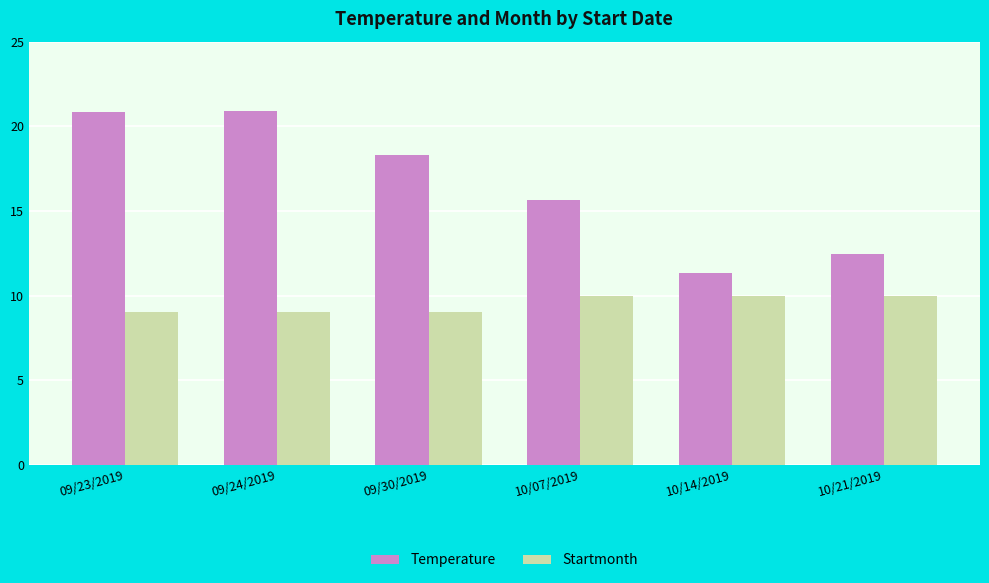

Count the number of categories in the chart.

6